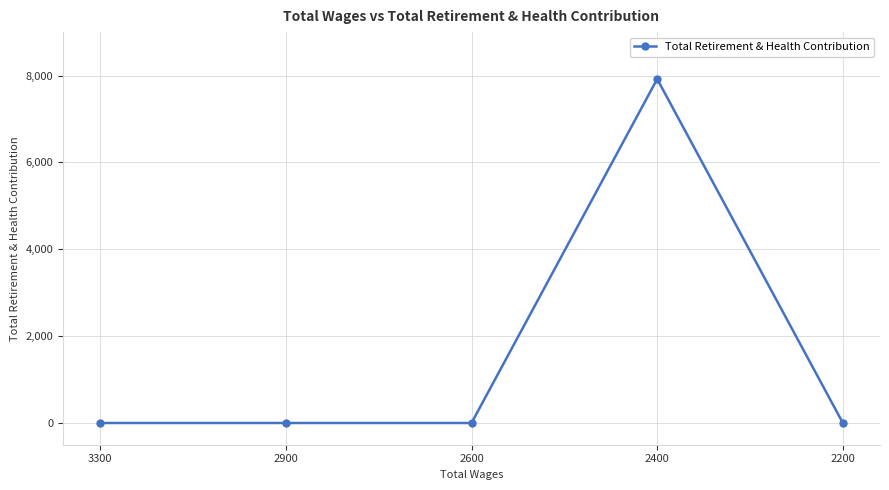

How many data points does each series have?

5